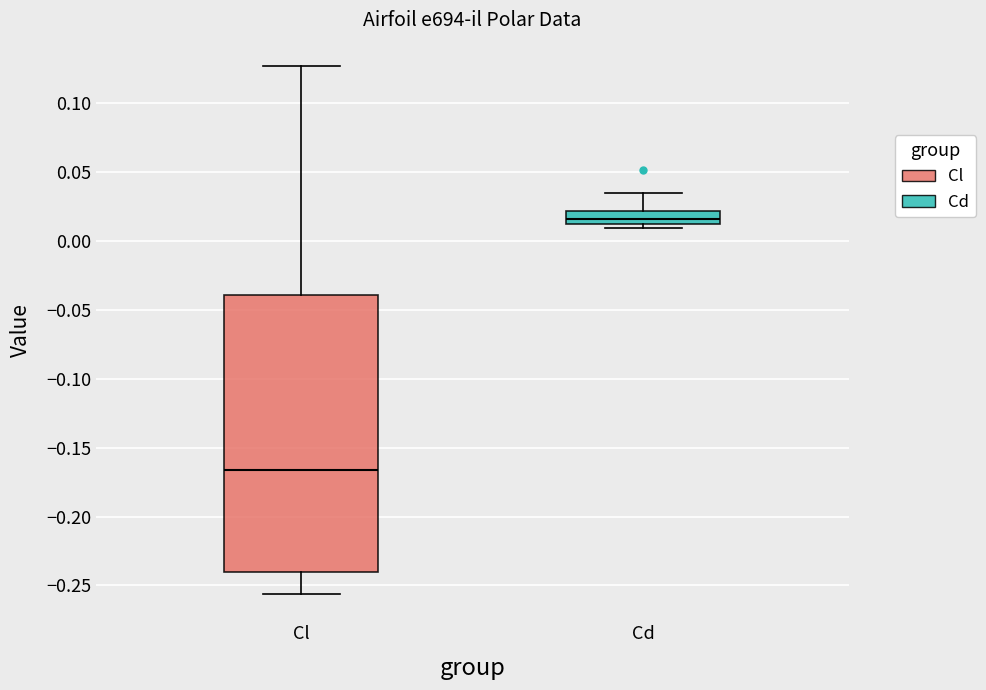

Where is the lower edge of the box for Cd on the y-axis? The values are not printed on the chart, so give them approximately, as read against the axis.

0.010